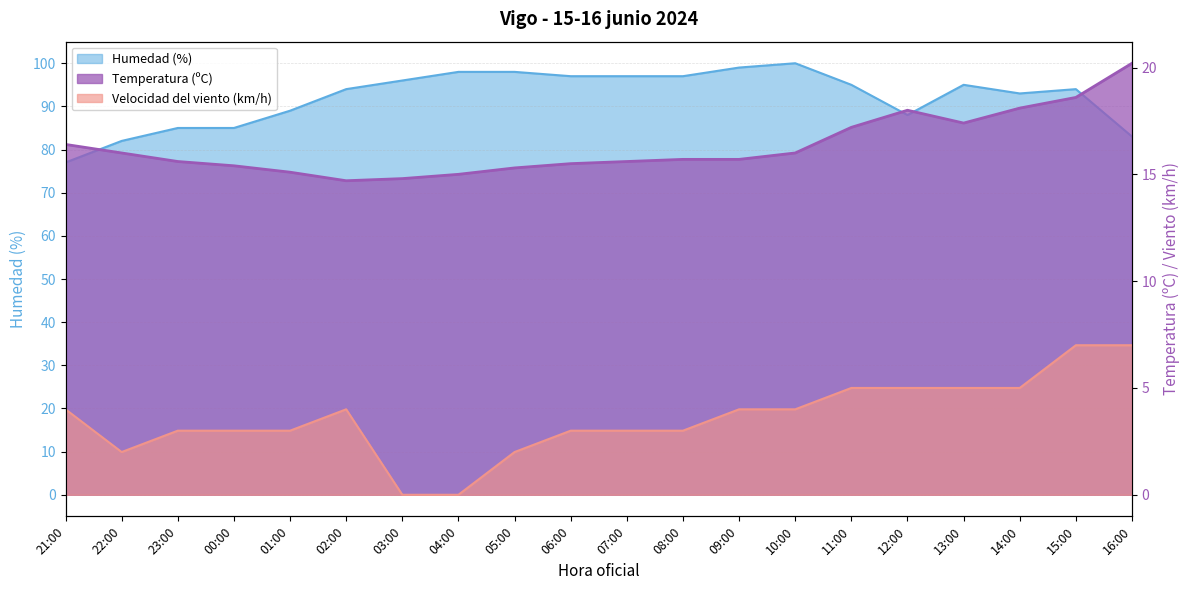

At 00:00, list the series in order from largest to smallest.

Humedad (%), Temperatura (ºC), Velocidad del viento (km/h)